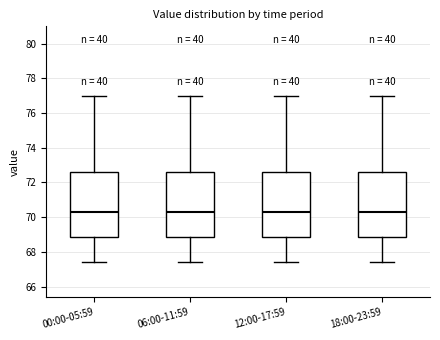

Where does the upper whisker of the box for 06:00-11:59 end on the y-axis? The values are not printed on the chart, so give them approximately, as read against the axis.

77.0